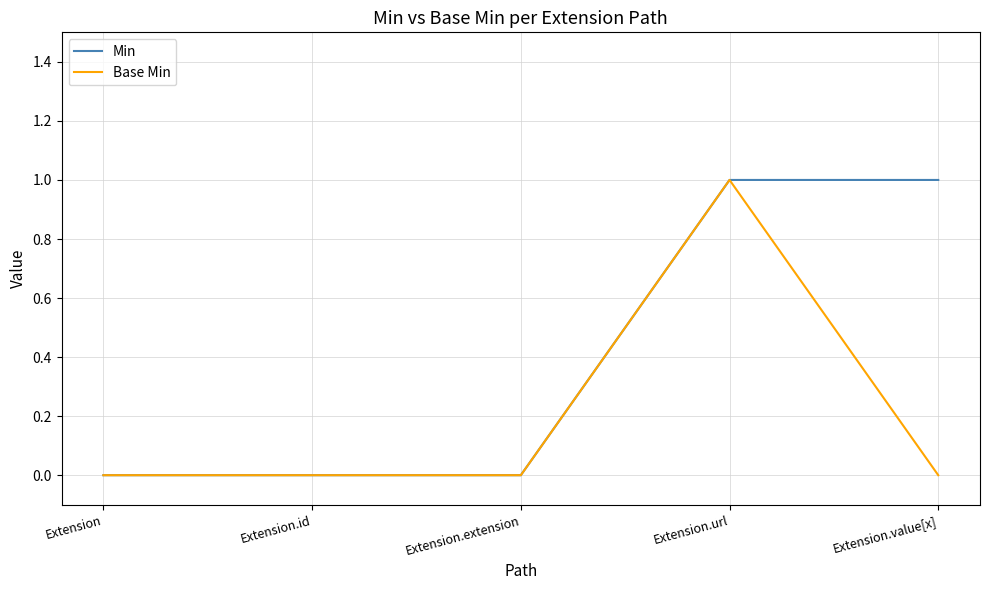

What is the difference between the second highest and minimum values in the Min series?

1